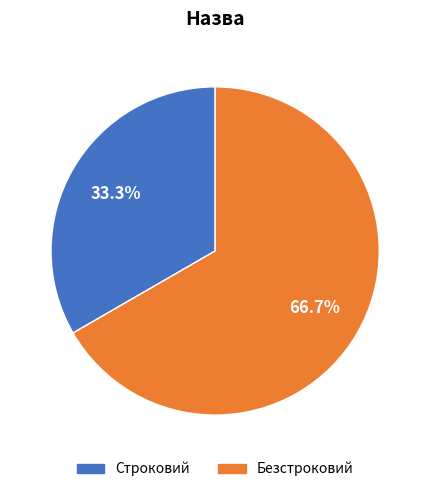

How many slices are in this pie chart?

2